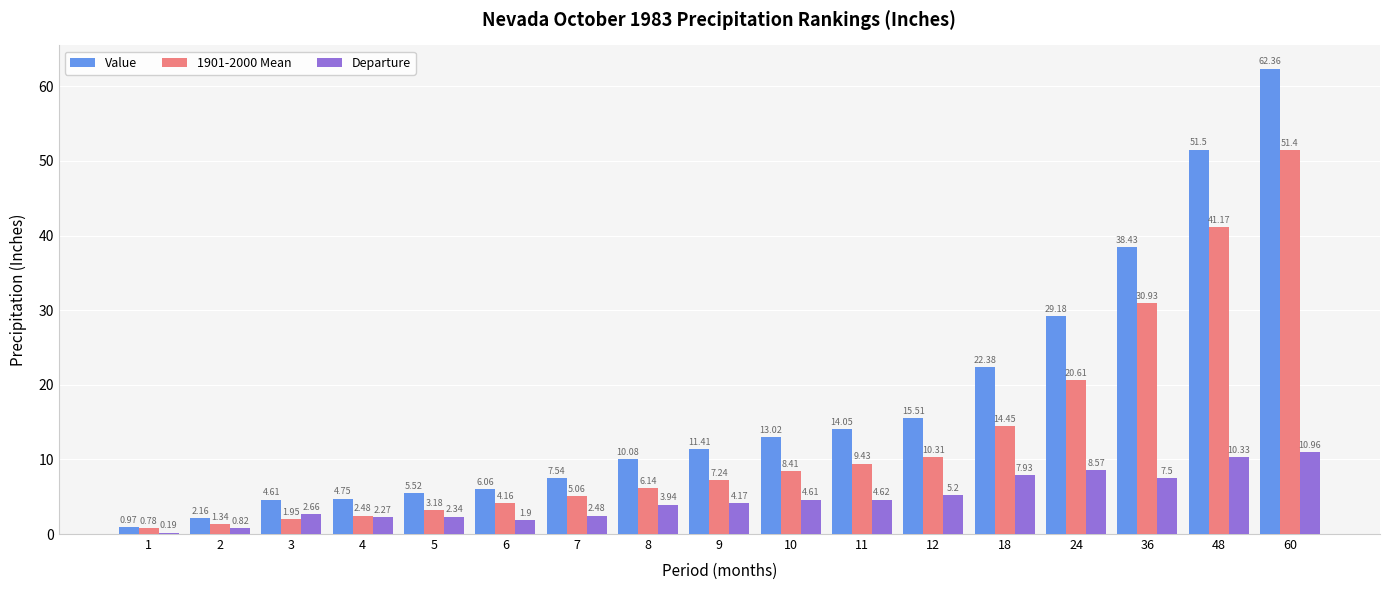

Which series has the largest total across all categories?

Value